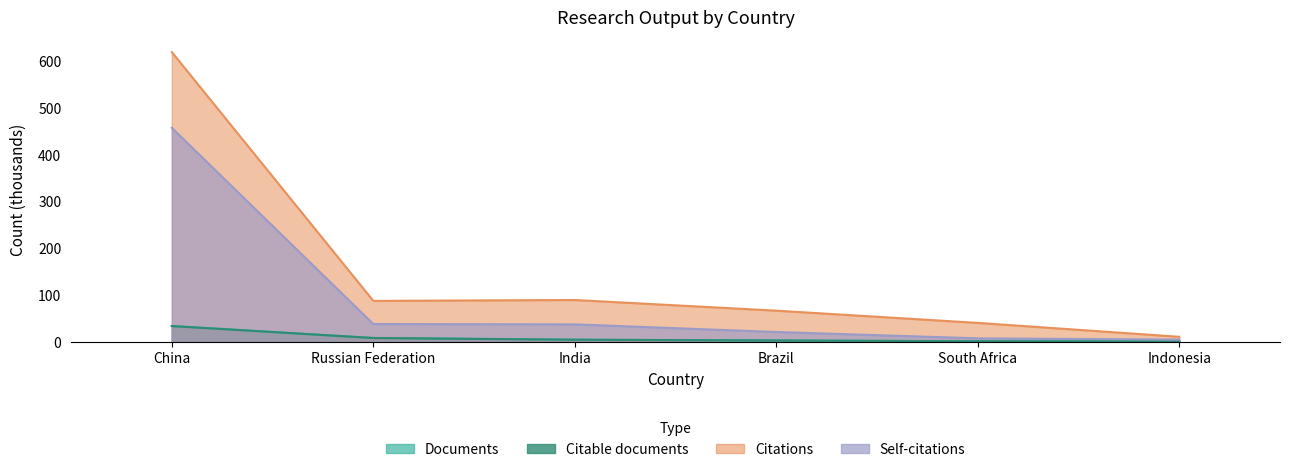

How many lines are shown in the chart?

4